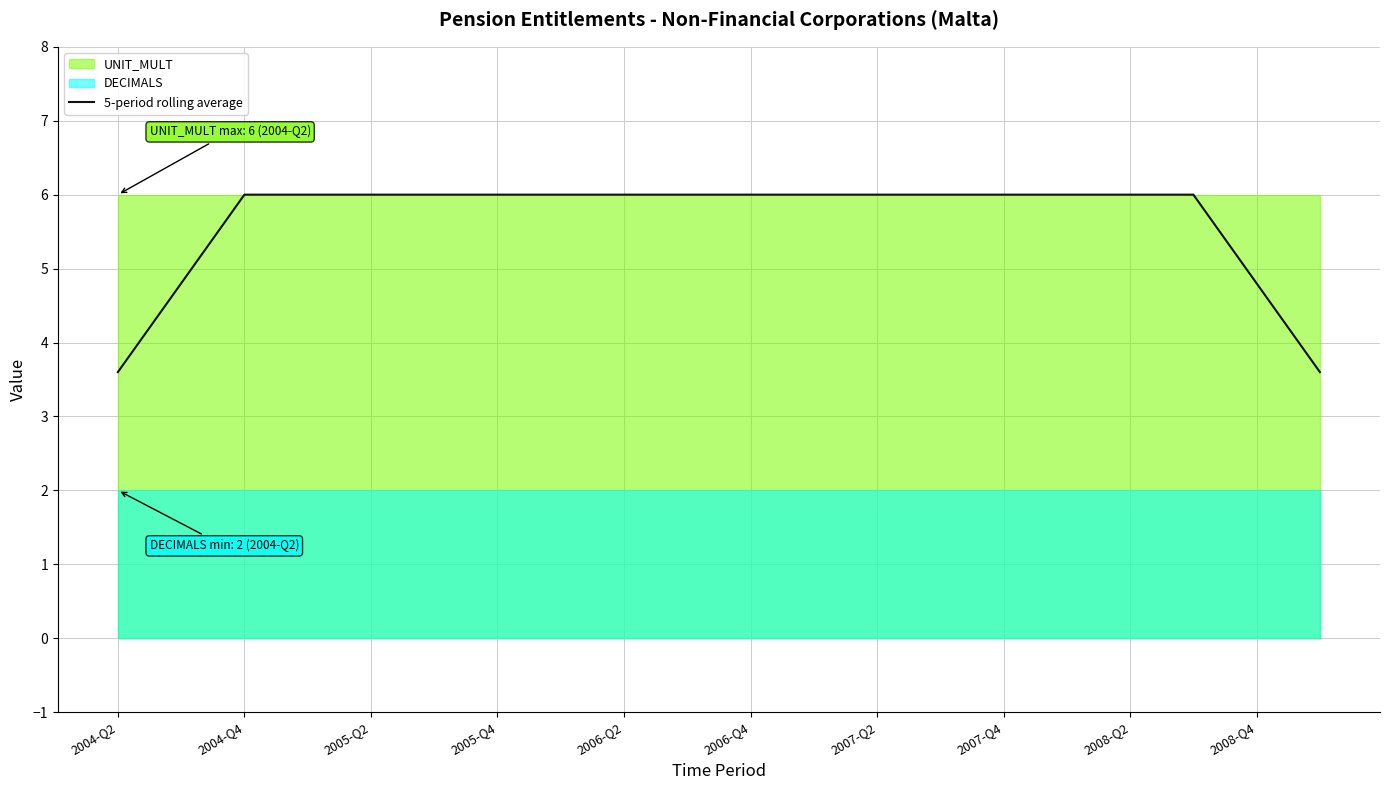

The value of 5-period rolling average at 2007-Q4 is 9.5. True or false?

False